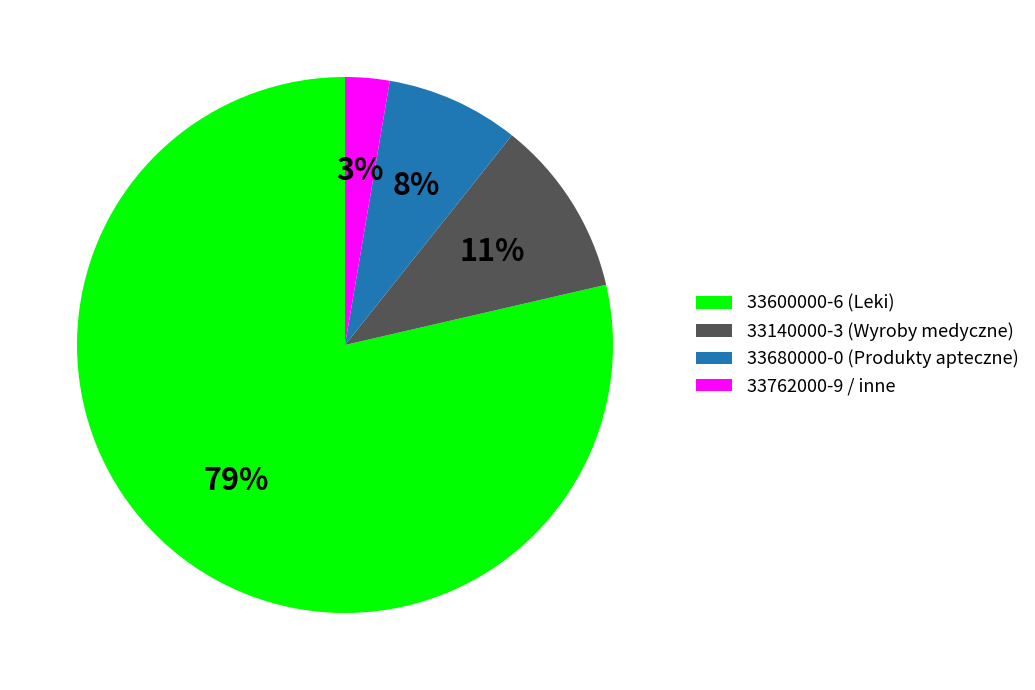

Is it true that 33140000-3 (Wyroby medyczne) is 22% of the pie?

False